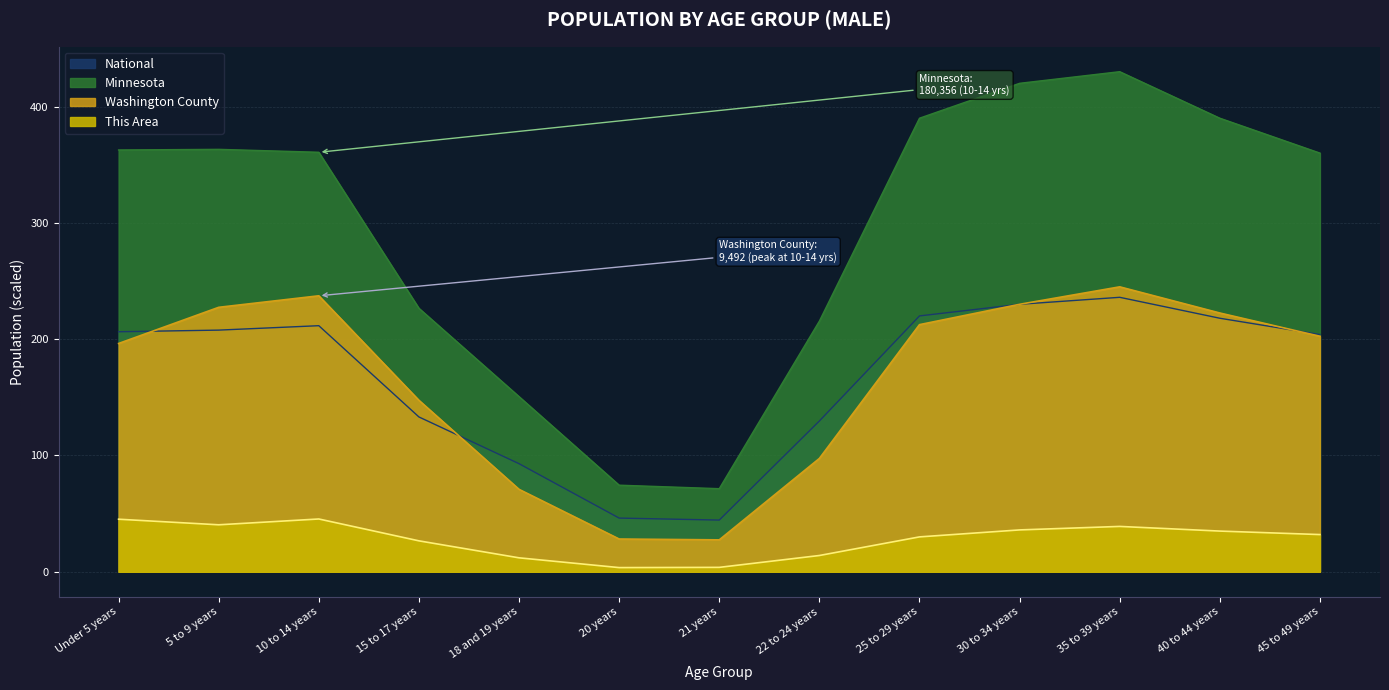

Rank the series by their maximum value, from lowest to highest.

This Area, National, Washington County, Minnesota